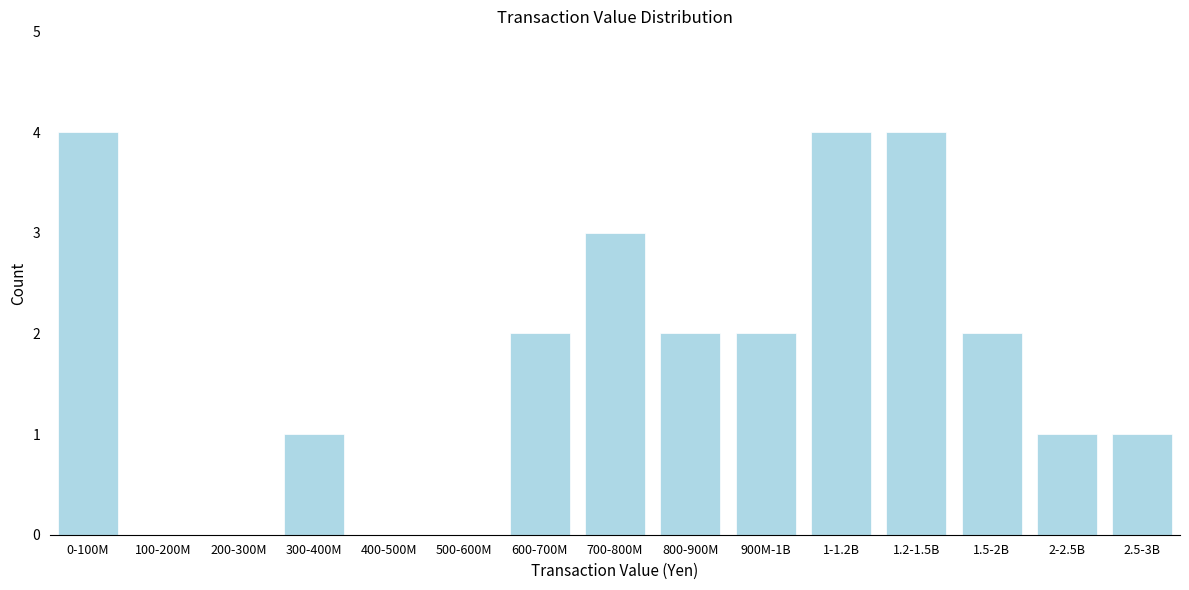

Reading left to right, what are all the values shown in this chart?

0-100M=4	100-200M=0	200-300M=0	300-400M=1	400-500M=0	500-600M=0	600-700M=2	700-800M=3	800-900M=2	900M-1B=2	1-1.2B=4	1.2-1.5B=4	1.5-2B=2	2-2.5B=1	2.5-3B=1